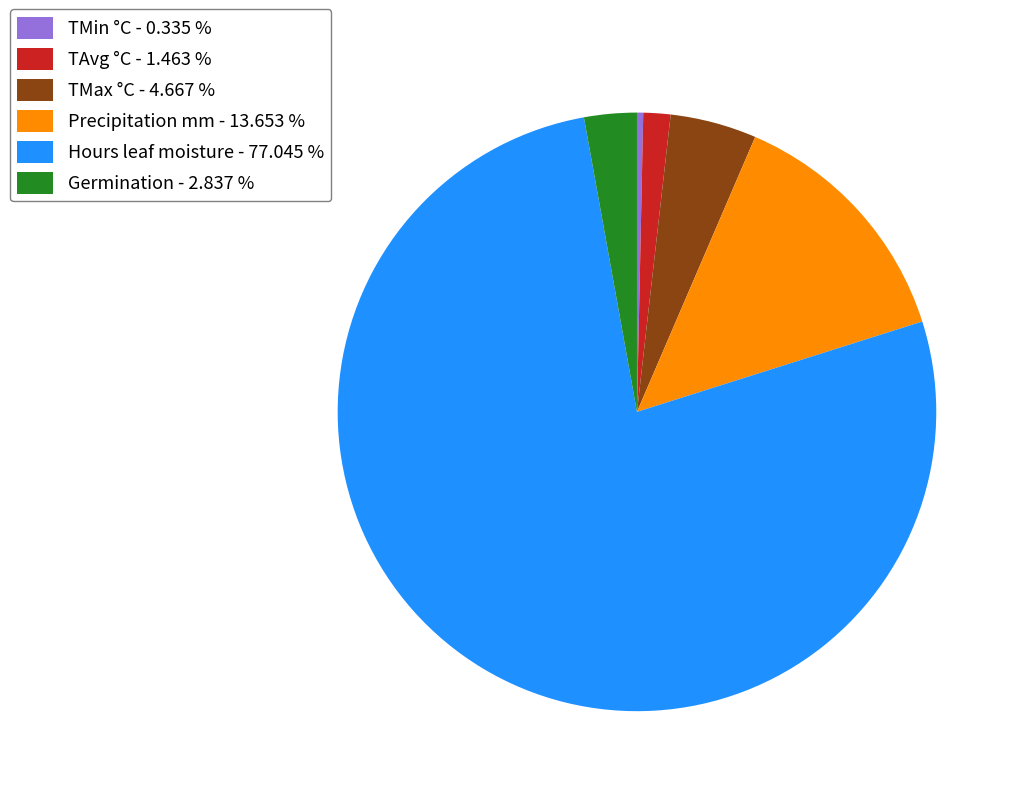

Do Hours leaf moisture - 77.045 % and Germination - 2.837 % together represent more than half of the pie?

Yes